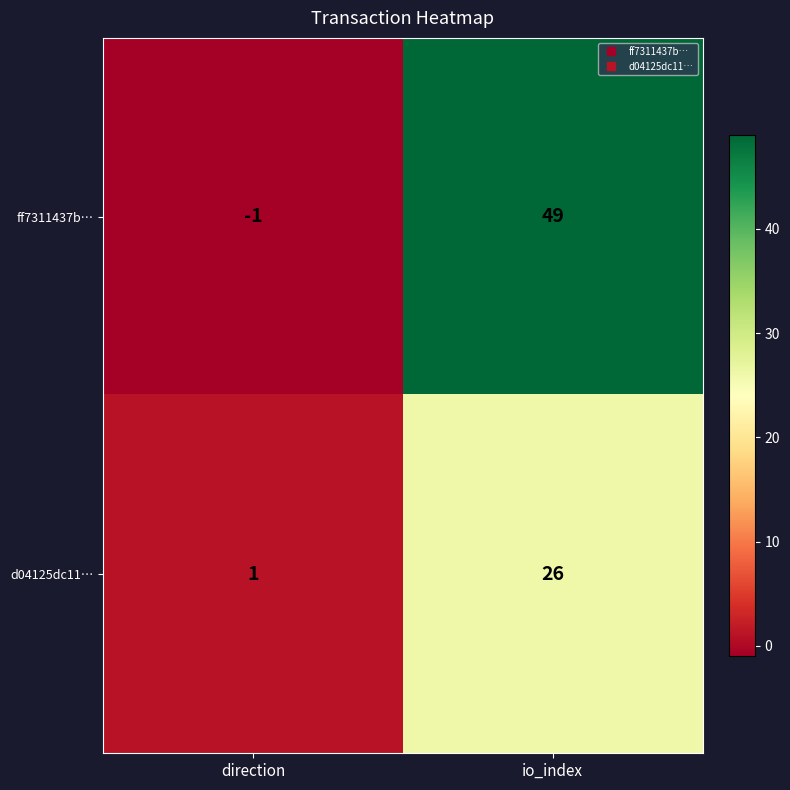

At which category is the sum across all series the highest?

io_index